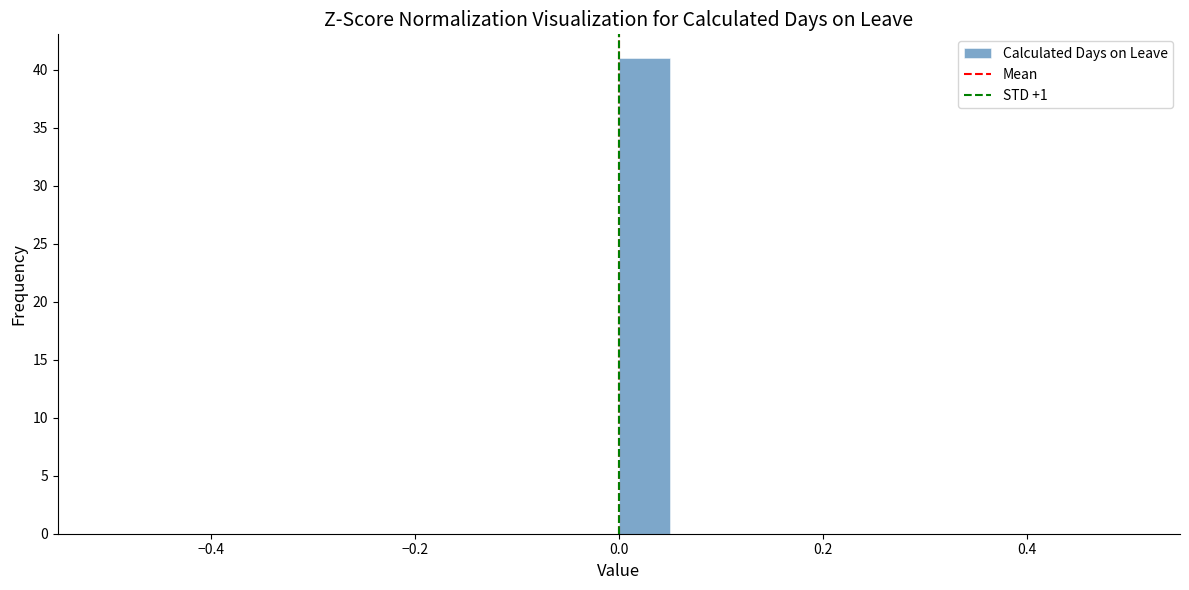

Around what value on the x-axis is the tallest bar? Give the approximate position of its centre, as read against the axis.

0.02